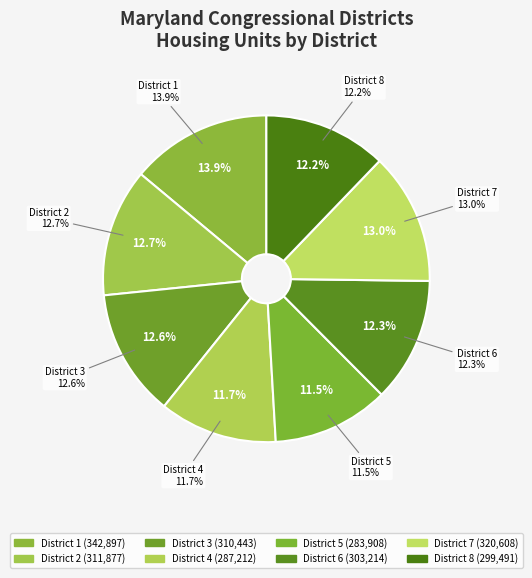

To the nearest percent, what percentage of the pie is District 1?

14%